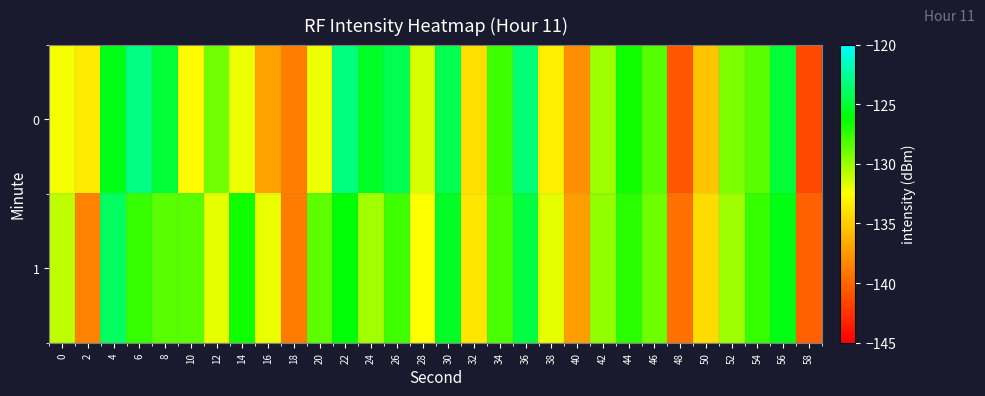

Reading left to right, what are all the values shown in this chart?

0: 0=-132.2	2=-133.5	4=-125.7	6=-123.1	8=-125.0	10=-132.7	12=-129.0	14=-132.0	16=-137.1	18=-138.8	20=-132.0	22=-123.2	24=-125.4	26=-124.3	28=-131.4	30=-124.3	32=-134.2	34=-127.7	36=-123.3	38=-133.4	40=-138.0	42=-130.1	44=-126.6	46=-128.3	48=-140.7	50=-135.4	52=-129.3	54=-128.5	56=-125.0	58=-141.5
1: 0=-130.9	2=-138.6	4=-123.9	6=-127.5	8=-128.5	10=-128.4	12=-131.9	14=-126.7	16=-132.0	18=-138.9	20=-128.5	22=-126.1	24=-130.2	26=-127.8	28=-132.5	30=-125.3	32=-133.7	34=-128.1	36=-124.6	38=-131.9	40=-137.2	42=-129.8	44=-127.3	46=-128.9	48=-139.5	50=-134.2	52=-130.1	54=-127.6	56=-125.8	58=-140.3